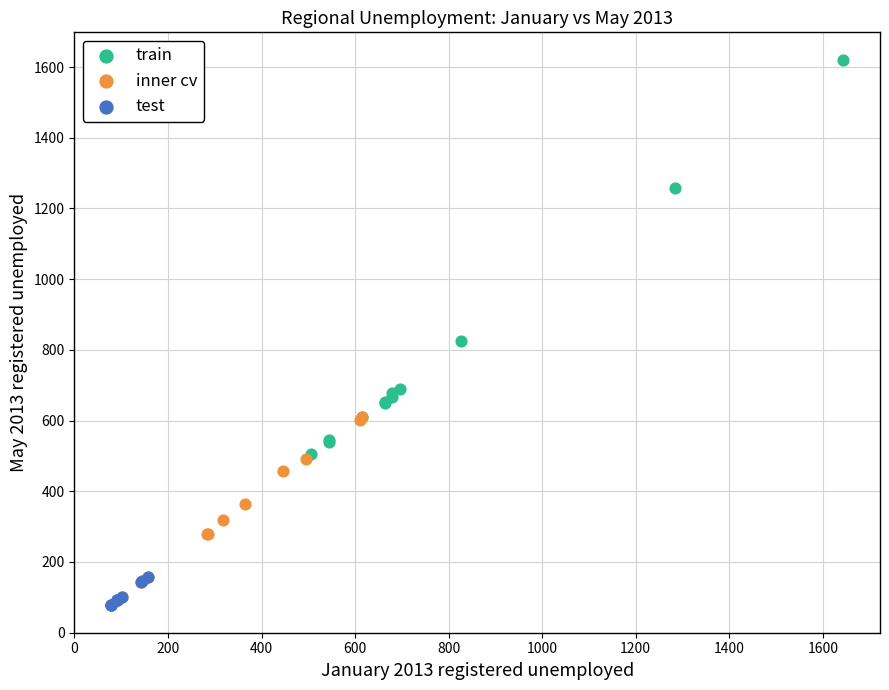

Which series contains the highest Y value?

train